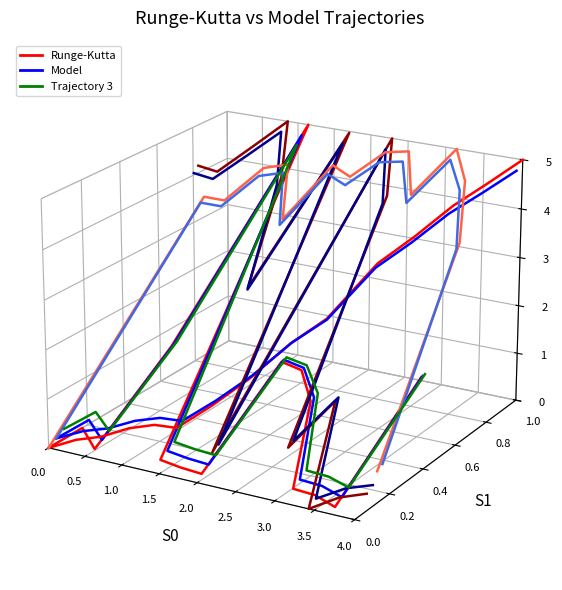

Rank the series at 2.0 from lowest to highest value.

Green trajectory, Model Total Harga, Runge-Kutta Total Harga